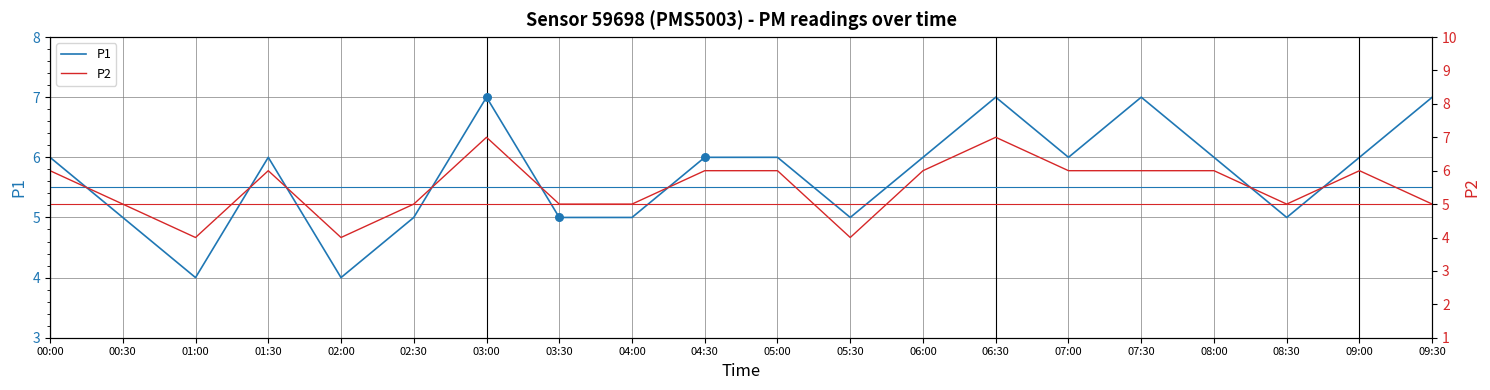

Which series reaches the minimum Y coordinate?

P1